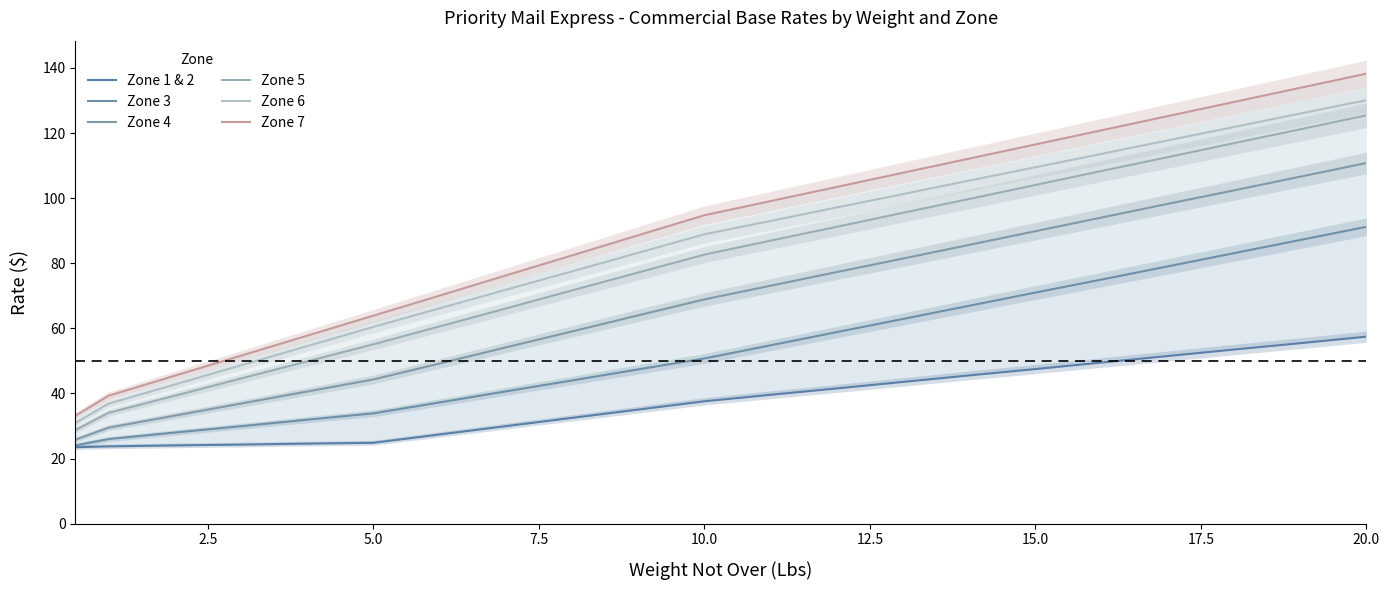

List the series in order of their peak value, highest first.

Zone 7, Zone 6, Zone 5, Zone 4, Zone 3, Zone 1 & 2